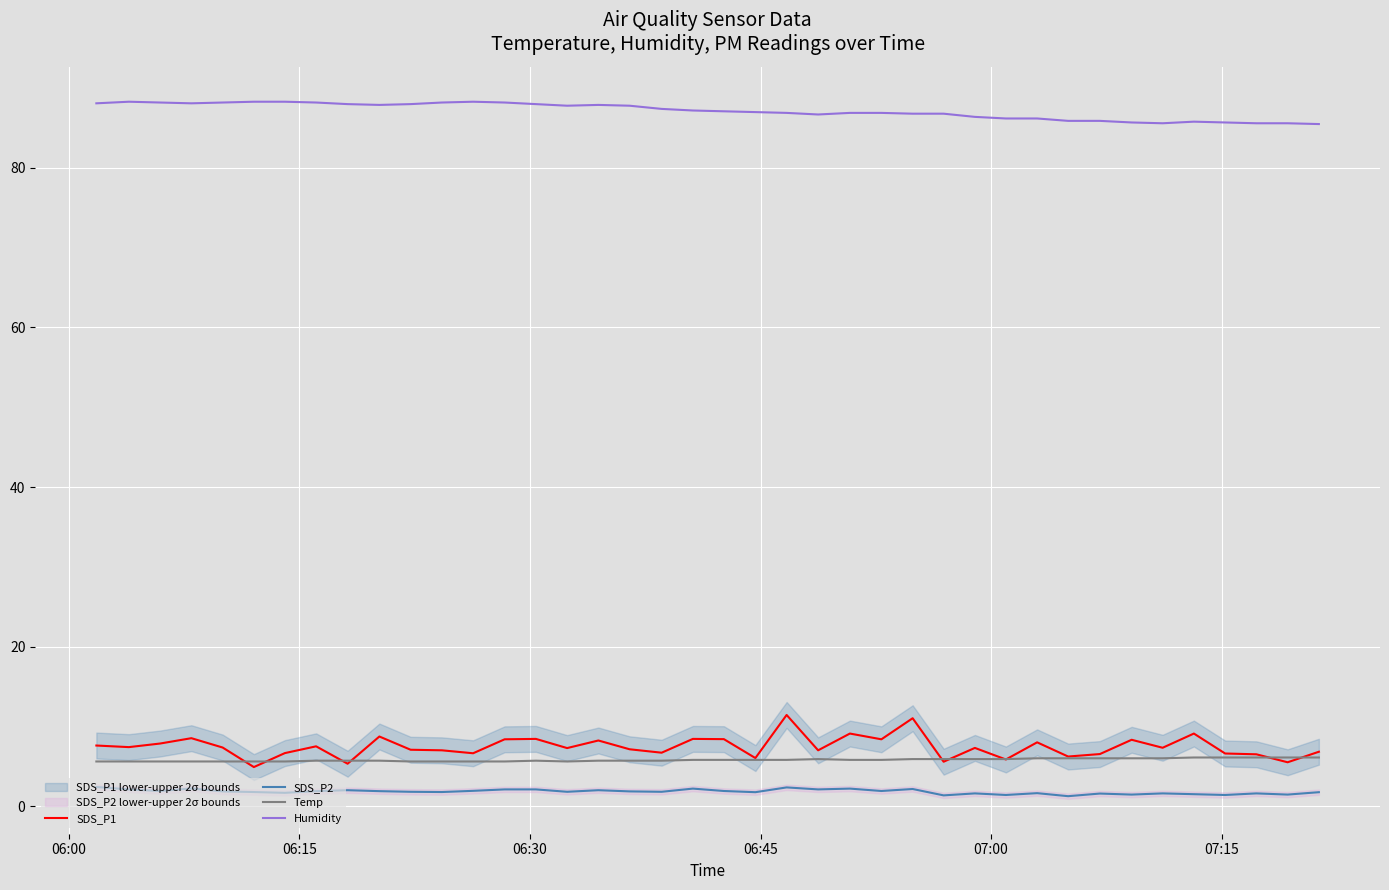

At how many categories does at least one series exceed 27?

40